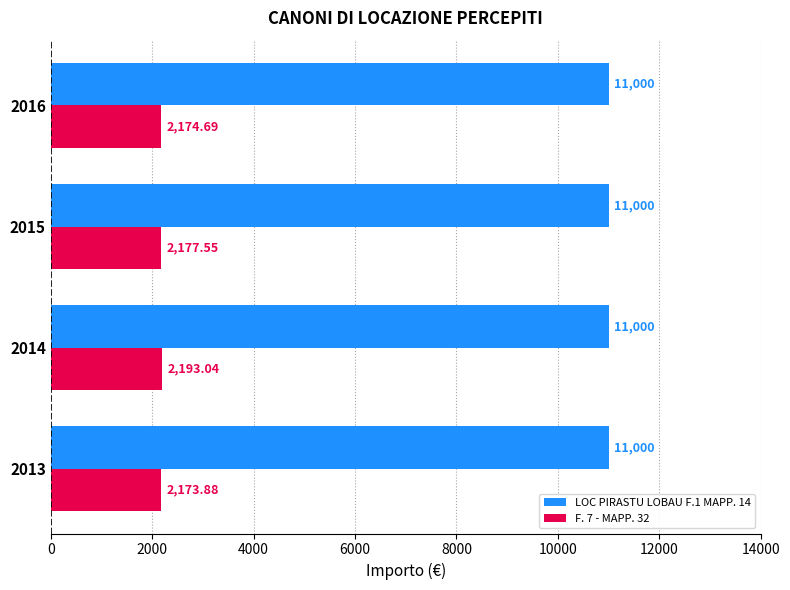

Which series has the largest range (max minus min)?

F. 7 - MAPP. 32